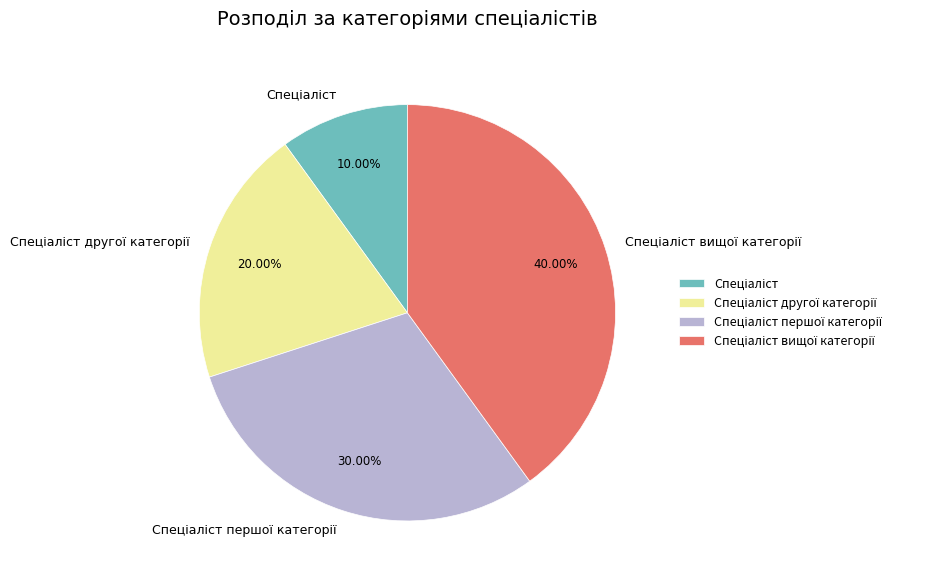

Is there any slice that represents more than half of the pie?

No